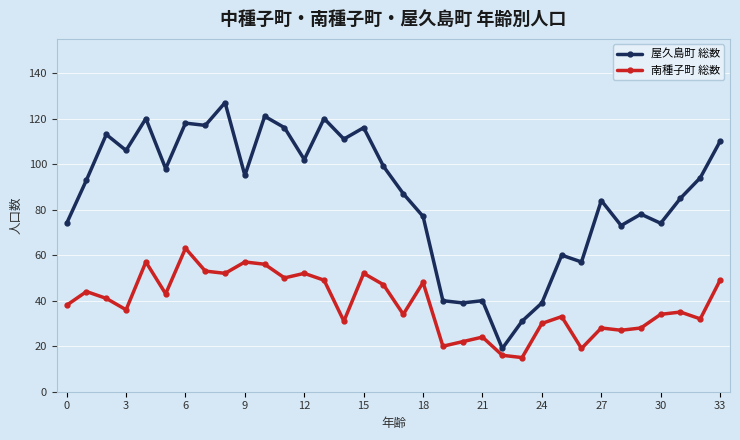

True or false: 南種子町 総数 has more than 0 interior local peaks.

True